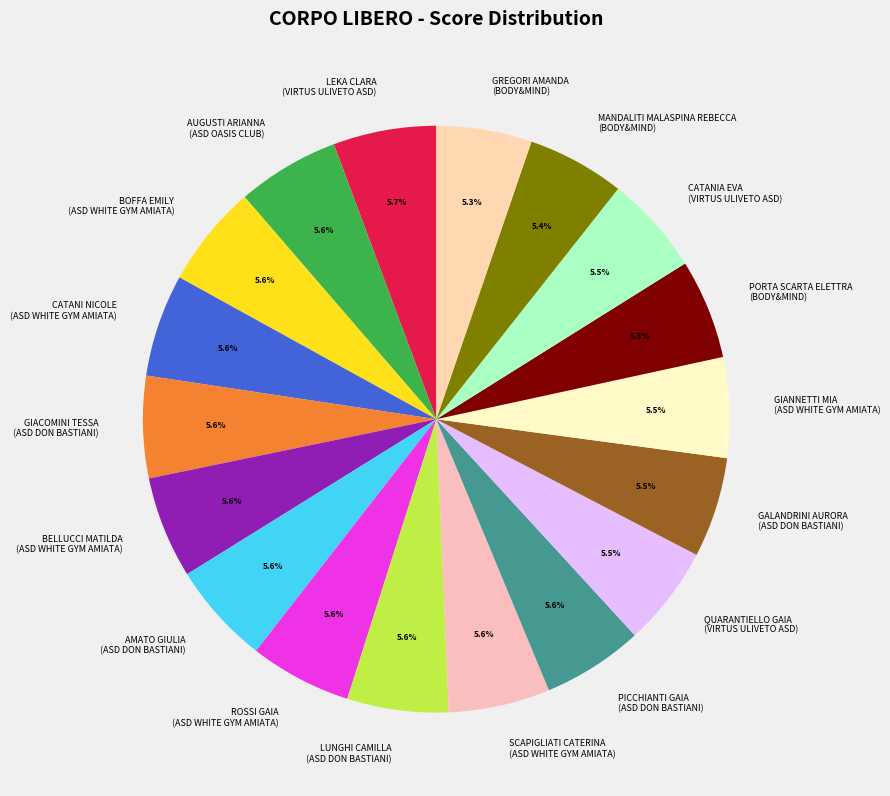

Do CATANI NICOLE (ASD WHITE GYM AMIATA) and LEKA CLARA (VIRTUS ULIVETO ASD) together represent more than half of the pie?

No